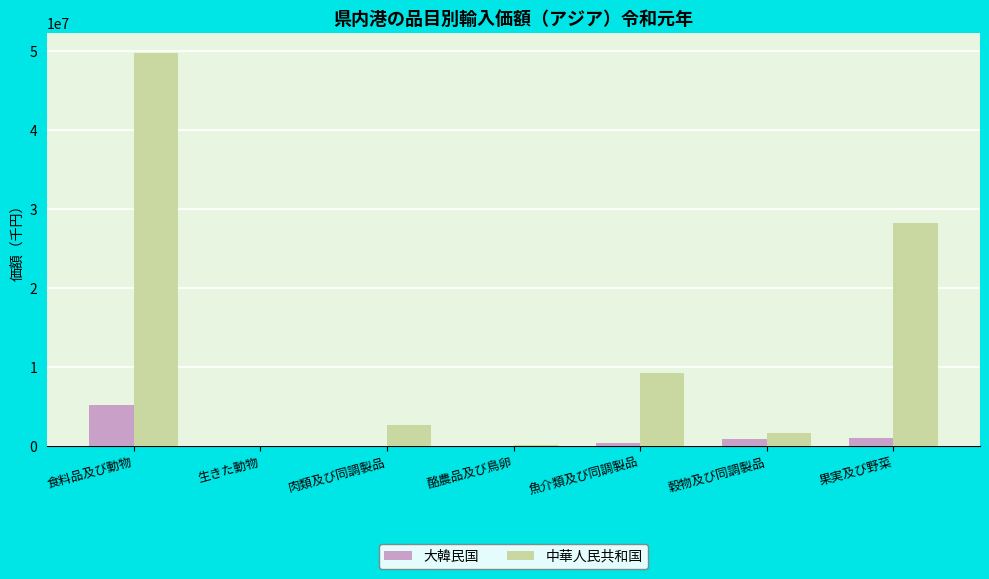

The 中華人民共和国 series shows 9236462 at 魚介類及び同調製品. True or false?

True